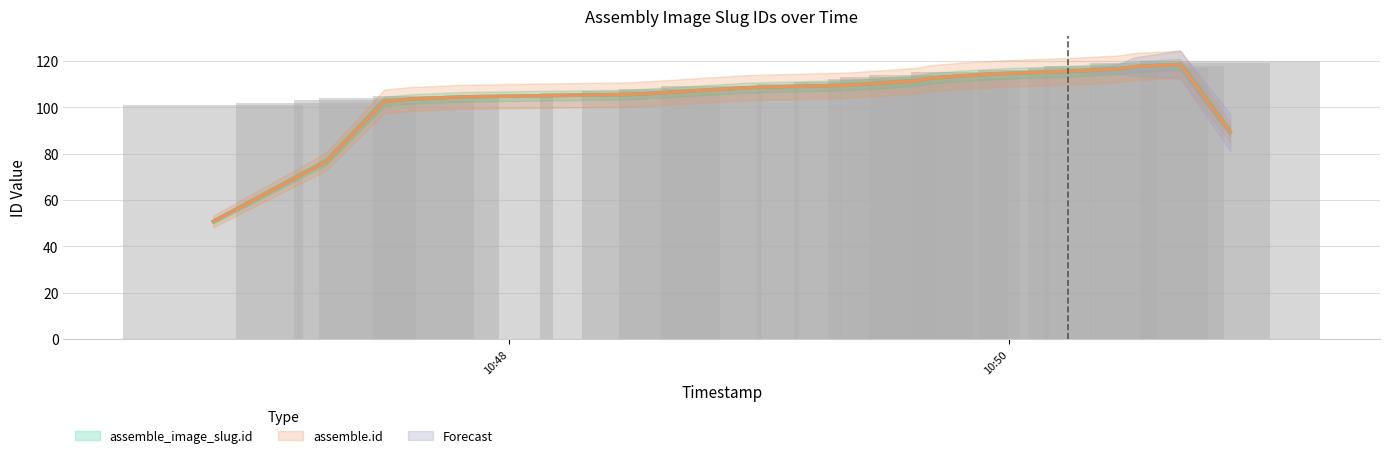

List the labels in order of value, largest first.

2020-01-07 10:50:53, 2020-01-07 10:50:41, 2020-01-07 10:50:30, 2020-01-07 10:50:26, 2020-01-07 10:50:14, 2020-01-07 10:49:58, 2020-01-07 10:49:48, 2020-01-07 10:49:41, 2020-01-07 10:49:38, 2020-01-07 10:49:30, 2020-01-07 10:49:21, 2020-01-07 10:48:58, 2020-01-07 10:48:48, 2020-01-07 10:48:39, 2020-01-07 10:48:29, 2020-01-07 10:47:49, 2020-01-07 10:47:36, 2020-01-07 10:47:30, 2020-01-07 10:47:16, 2020-01-07 10:46:49